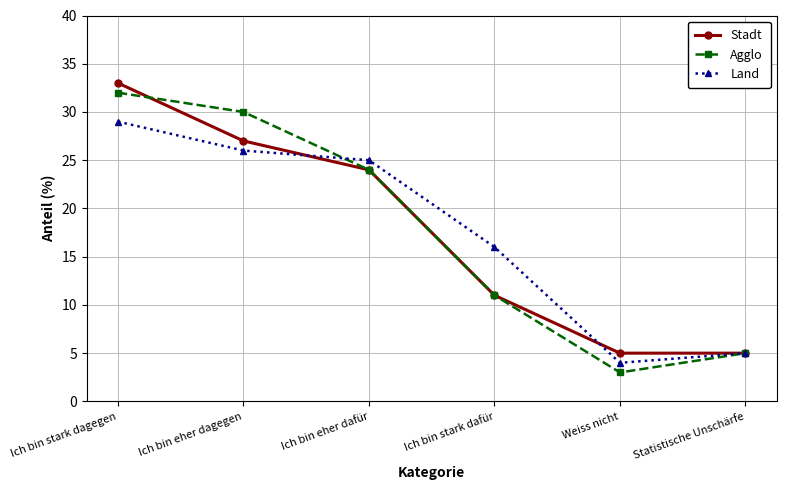

What is the label of the 3rd point from the right?

Ich bin stark dafür